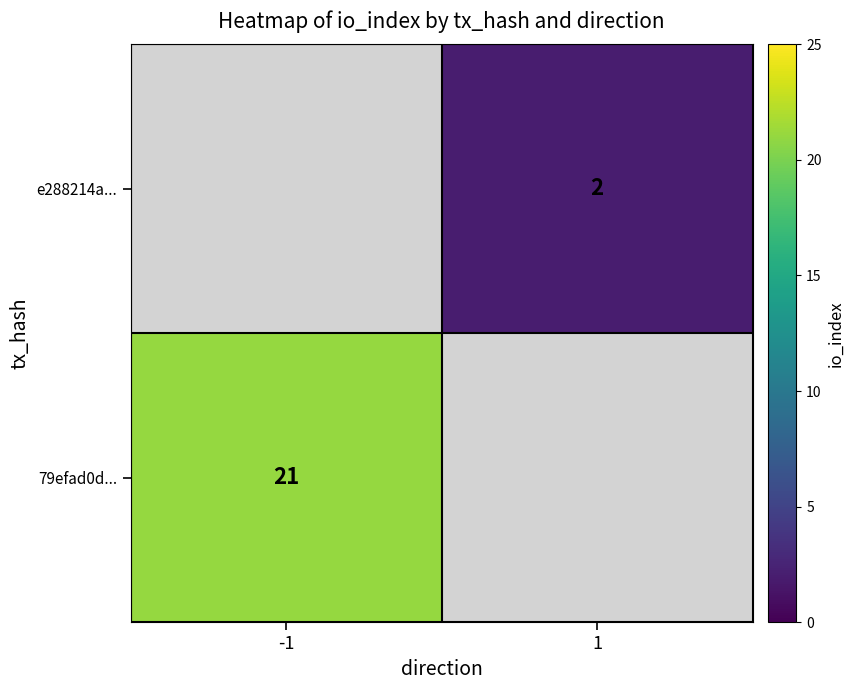

True or false: e288214a... has a value of 2 at 1.

True